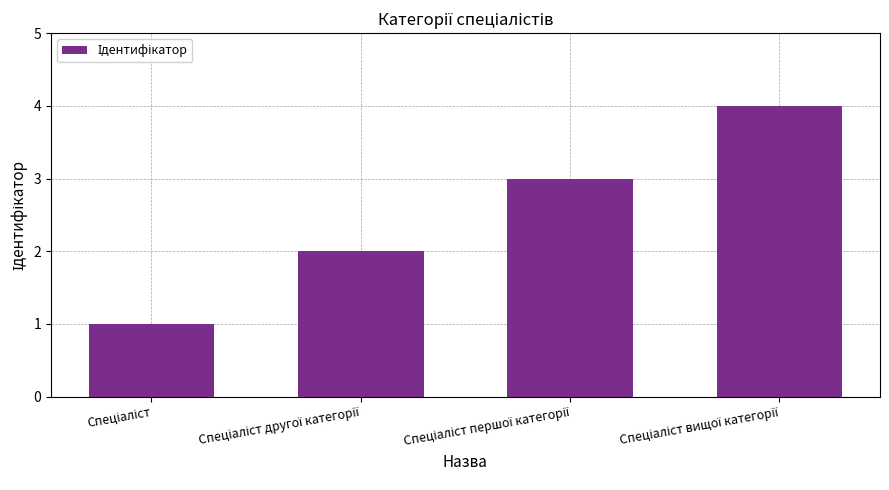

What is the maximum value shown in the chart?

4